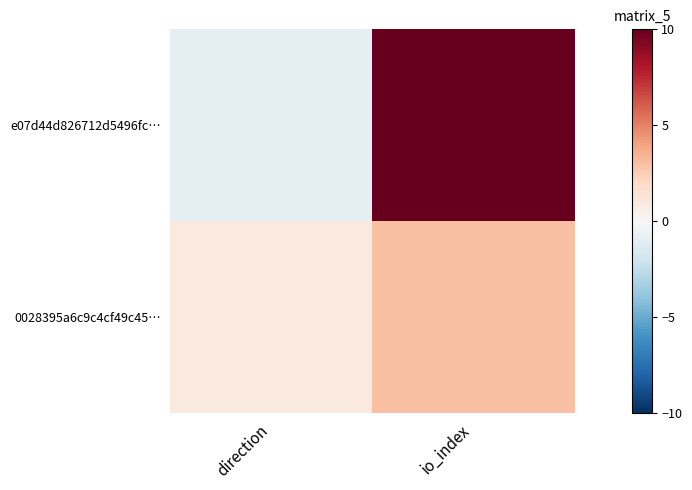

Reading right to left, what are all the values shown in this chart?

e07d44d826712d5496fc…: io_index=10	direction=-1
0028395a6c9c4cf49c45…: io_index=3	direction=1